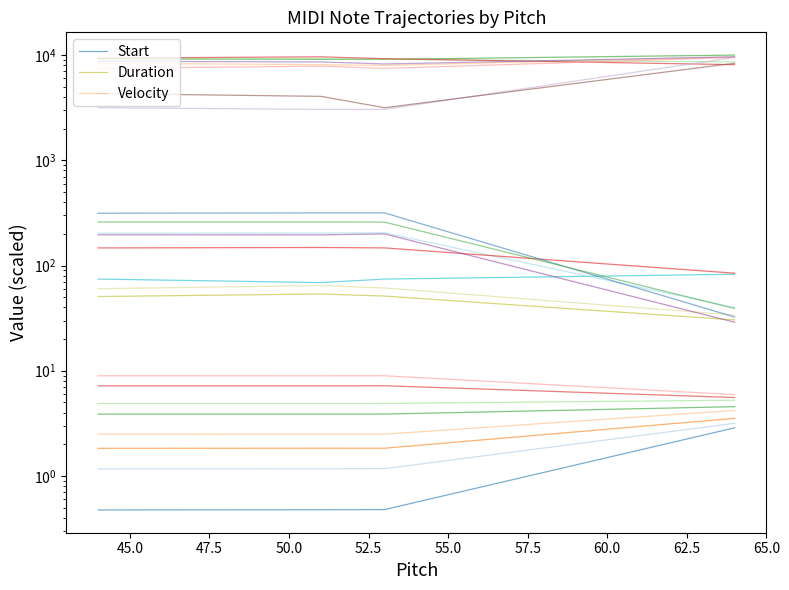

How many Start values are between 0 and 2?

3